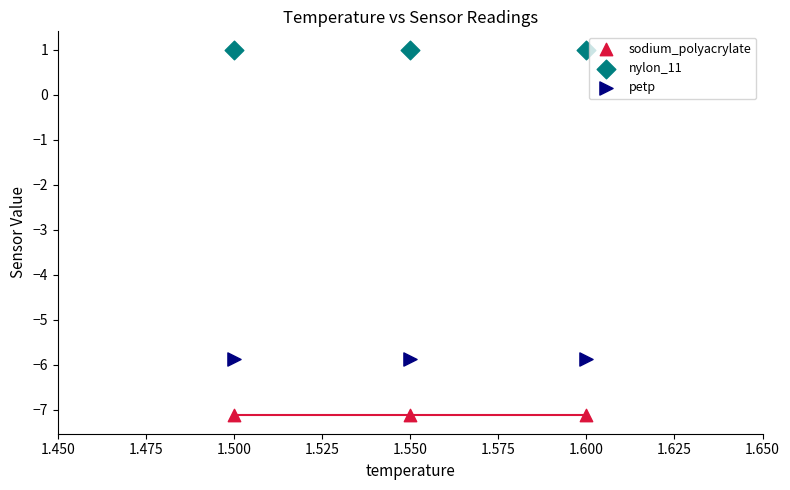

Across all data points, what is the average Y value?

-4.0